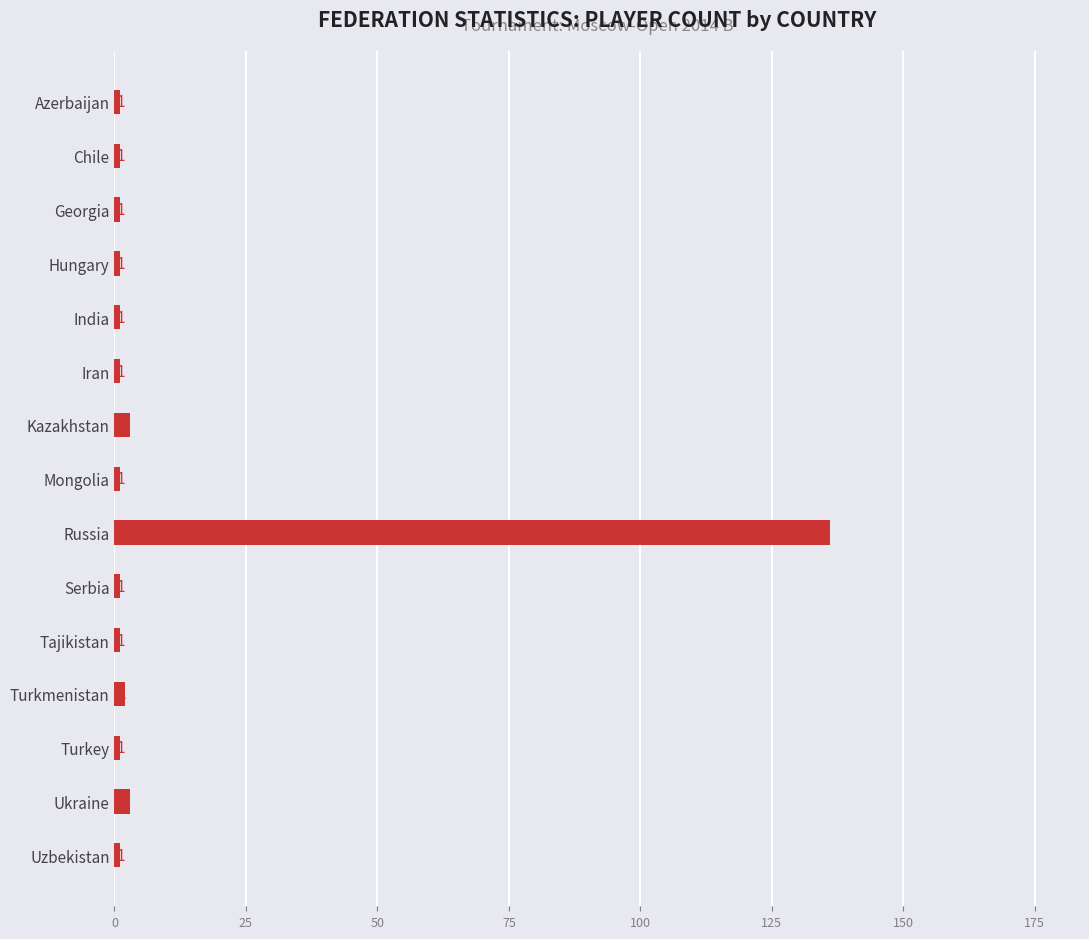

Reading bottom to top, list all the values displayed in this chart.

Uzbekistan=1	Ukraine=3	Turkey=1	Turkmenistan=2	Tajikistan=1	Serbia=1	Russia=136	Mongolia=1	Kazakhstan=3	Iran=1	India=1	Hungary=1	Georgia=1	Chile=1	Azerbaijan=1